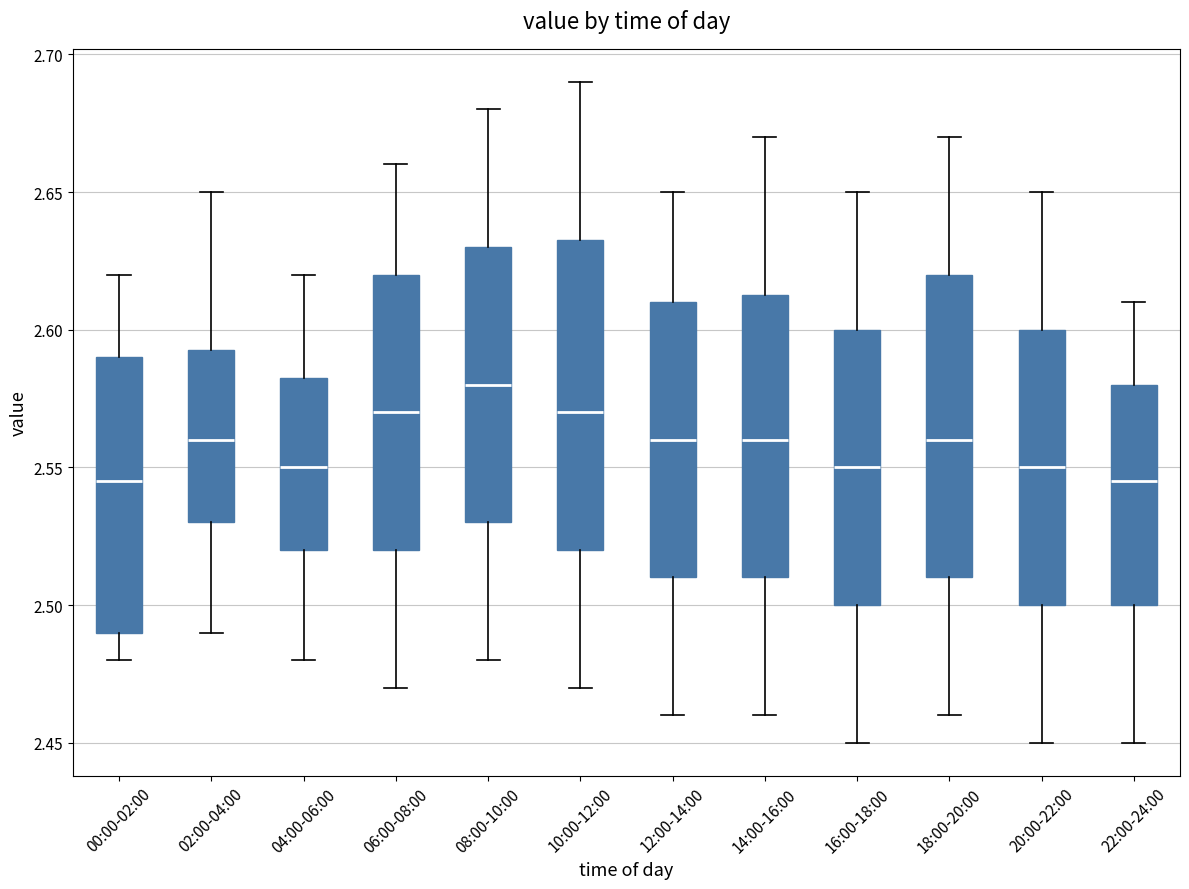

Reading left to right, read every box against the y-axis: the position of its median line, the range the box covers, and the ends of its whiskers. The values are not printed on the chart, so give them approximately, as read against the axis.

00:00-02:00: median 2.545, box 2.490 to 2.590, whiskers 2.480 to 2.620
02:00-04:00: median 2.560, box 2.530 to 2.595, whiskers 2.490 to 2.650
04:00-06:00: median 2.550, box 2.520 to 2.585, whiskers 2.480 to 2.620
06:00-08:00: median 2.570, box 2.520 to 2.620, whiskers 2.470 to 2.660
08:00-10:00: median 2.580, box 2.530 to 2.630, whiskers 2.480 to 2.680
10:00-12:00: median 2.570, box 2.520 to 2.635, whiskers 2.470 to 2.690
12:00-14:00: median 2.560, box 2.510 to 2.610, whiskers 2.460 to 2.650
14:00-16:00: median 2.560, box 2.510 to 2.615, whiskers 2.460 to 2.670
16:00-18:00: median 2.550, box 2.500 to 2.600, whiskers 2.450 to 2.650
18:00-20:00: median 2.560, box 2.510 to 2.620, whiskers 2.460 to 2.670
20:00-22:00: median 2.550, box 2.500 to 2.600, whiskers 2.450 to 2.650
22:00-24:00: median 2.545, box 2.500 to 2.580, whiskers 2.450 to 2.610